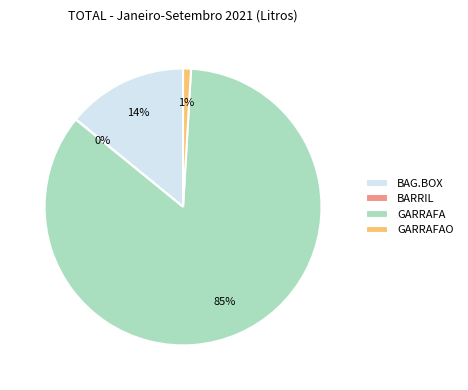

True or false: GARRAFA accounts for 97% of the total.

False